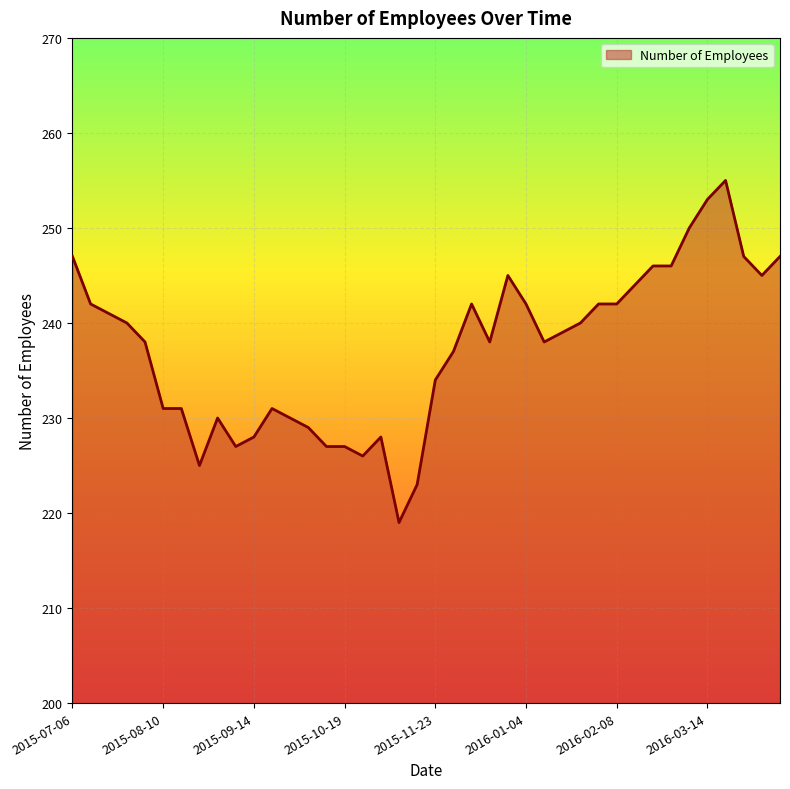

What is the maximum value shown in the chart?

255